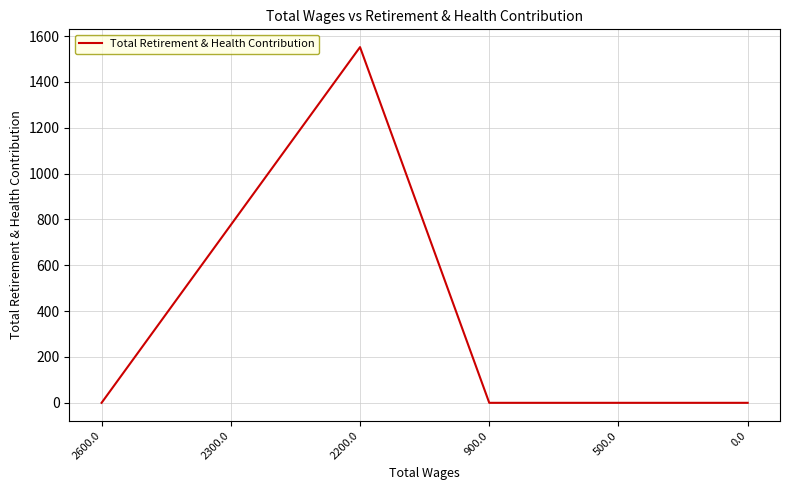

Between 2600.0 and 2200.0, which is larger?

2200.0